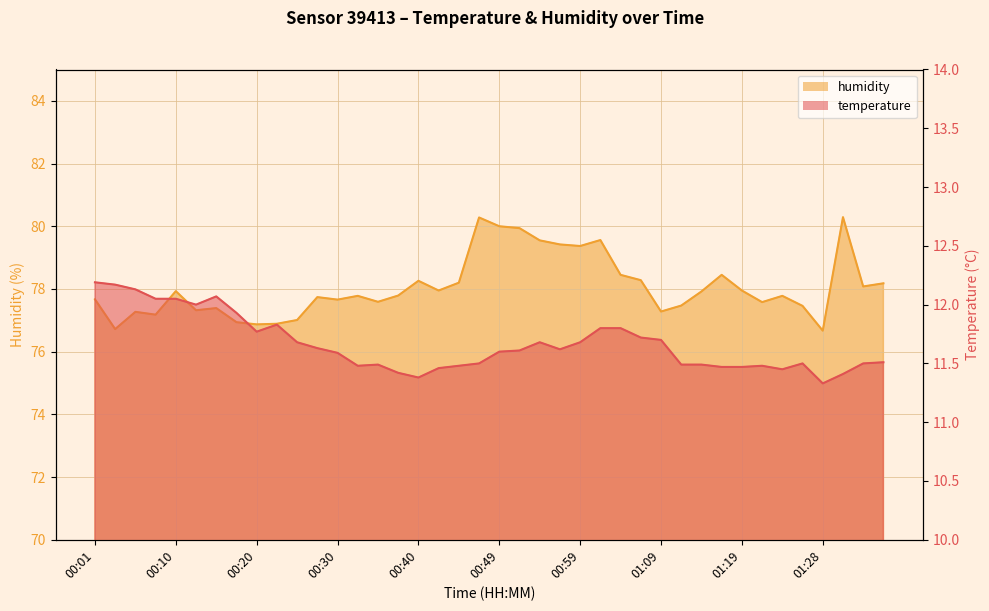

Rank the series at 00:49 from lowest to highest value.

temperature, humidity